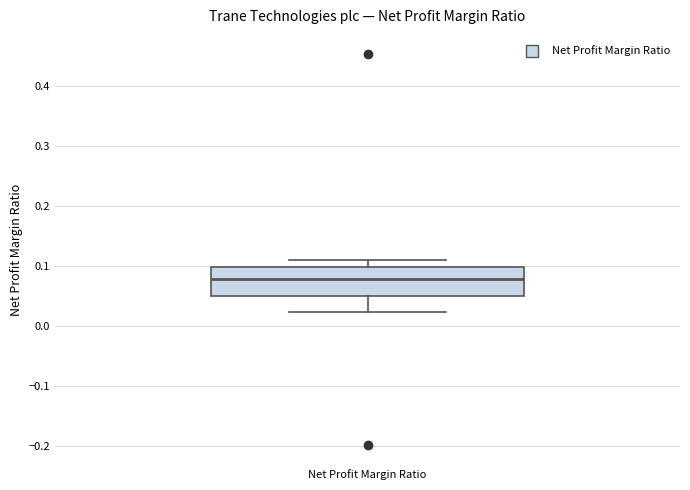

Read this box plot against the y-axis: the position of the median line, the range covered by the box, and the ends of both whiskers. The values are not printed on the chart, so give them approximately, as read against the axis.

median 0.08, box 0.05 to 0.10, whiskers 0.02 to 0.11